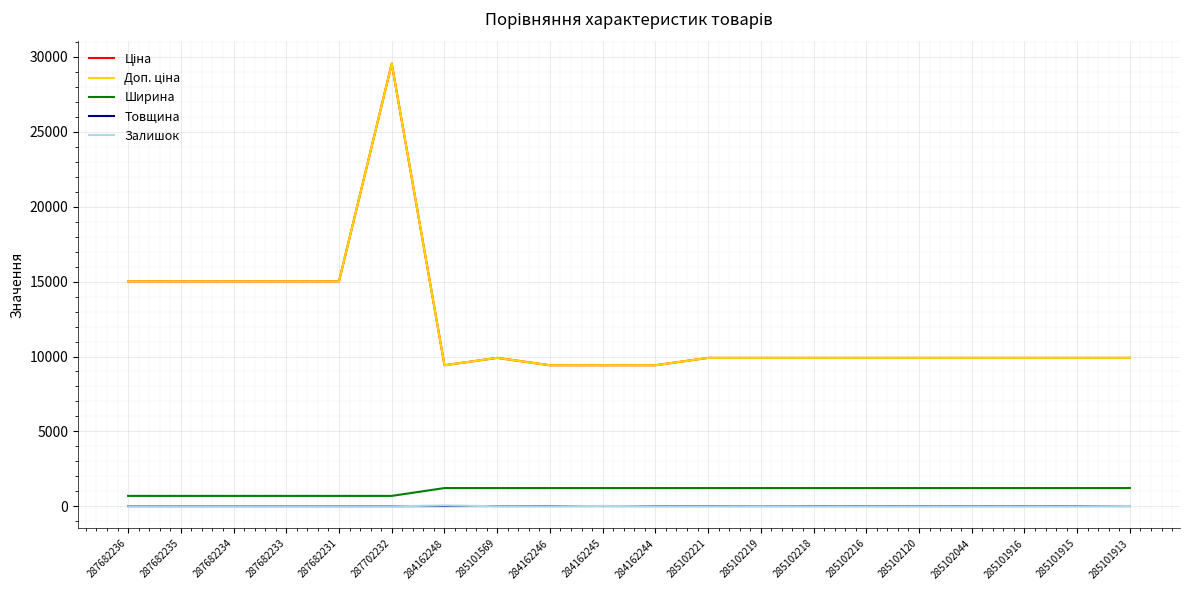

Does the chart display data point markers on the line(s)?

No